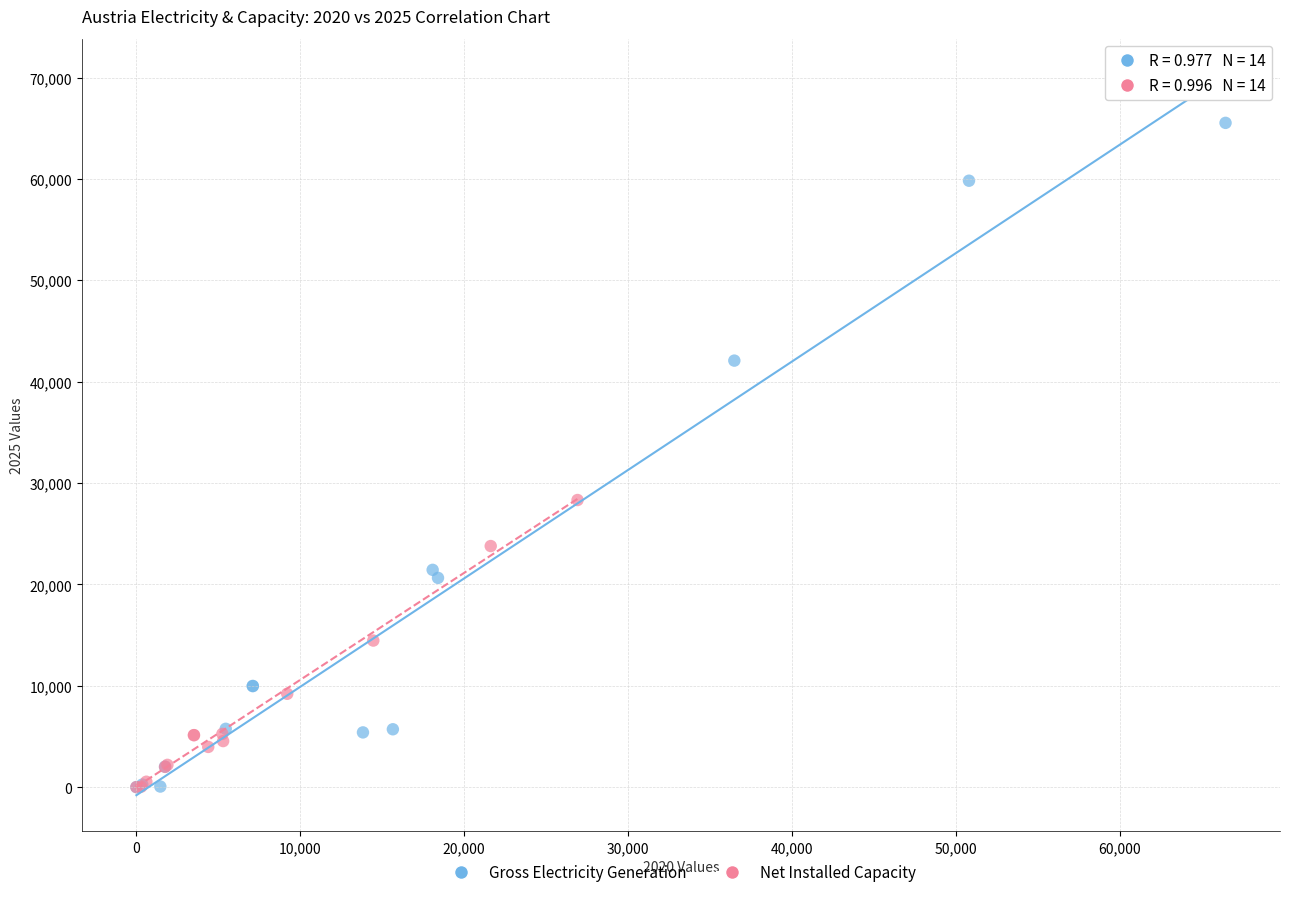

Which series reaches the maximum Y coordinate?

Gross Electricity Generation